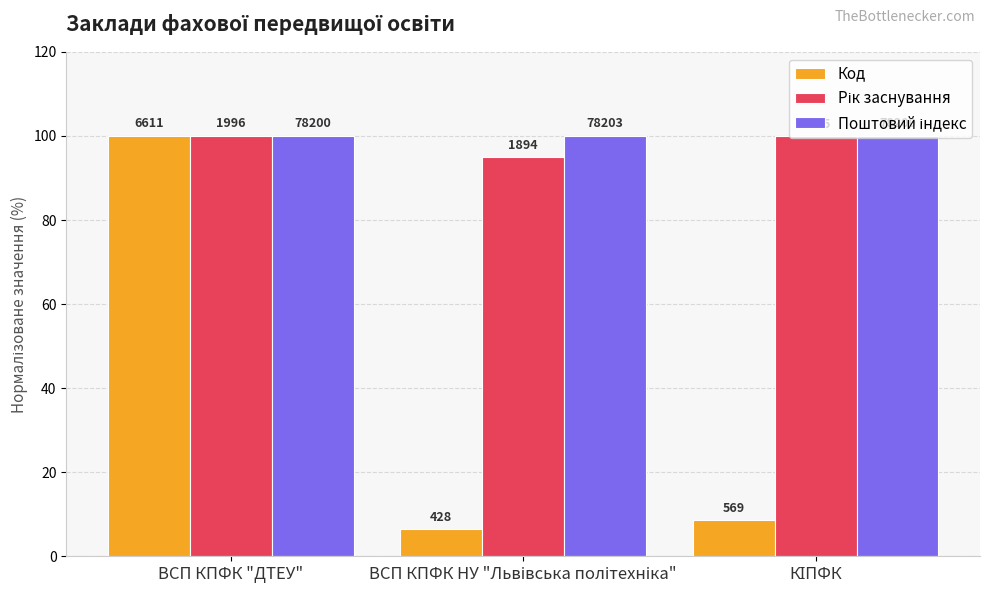

List the labels in order of Поштовий індекс value, smallest first.

ВСП КПФК "ДТЕУ", КІПФК, ВСП КПФК НУ "Львівська політехніка"